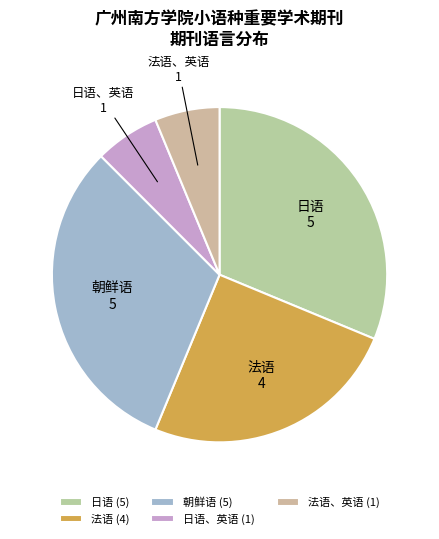

How many segments does this pie chart have?

5